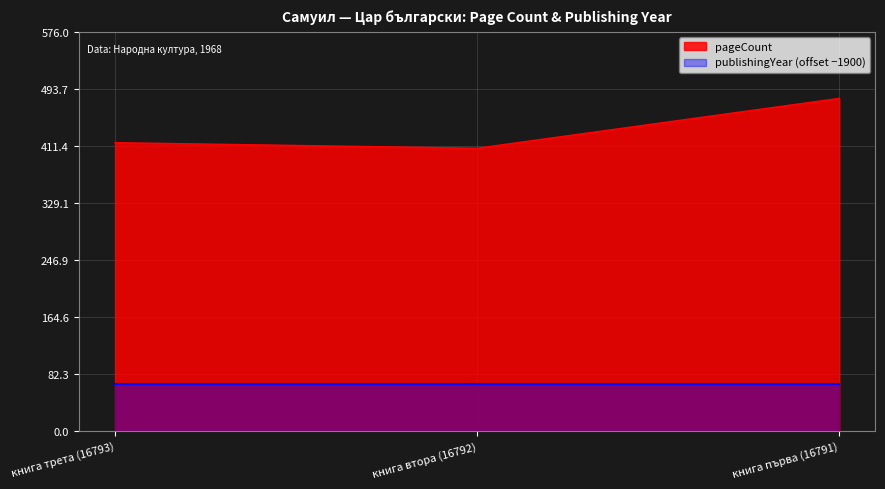

What is the label of the 3rd point from the right?

книга трета (16793)